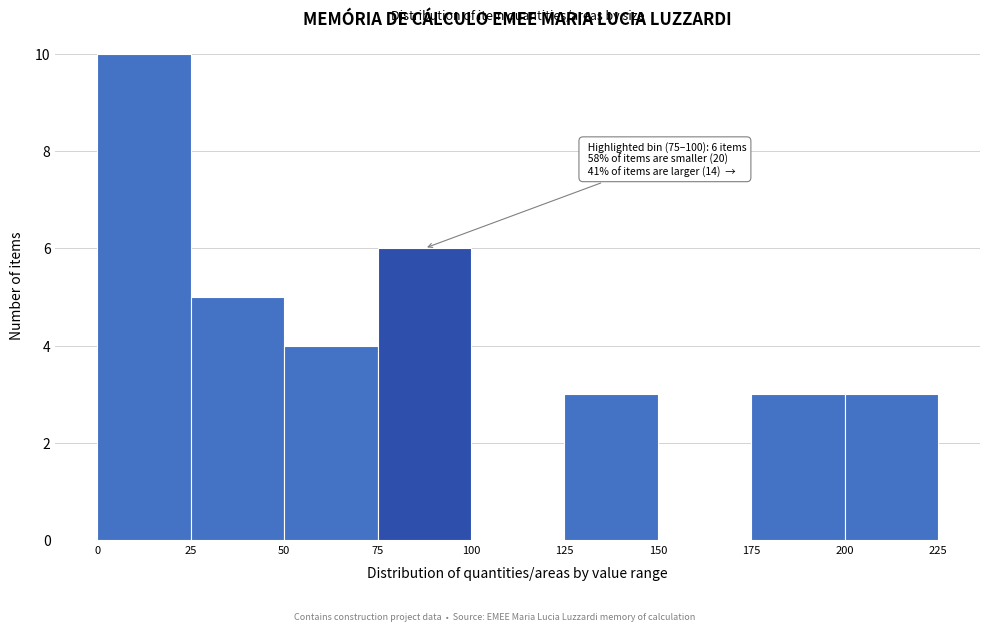

Which range on the x-axis has the tallest bar?

0 to 25